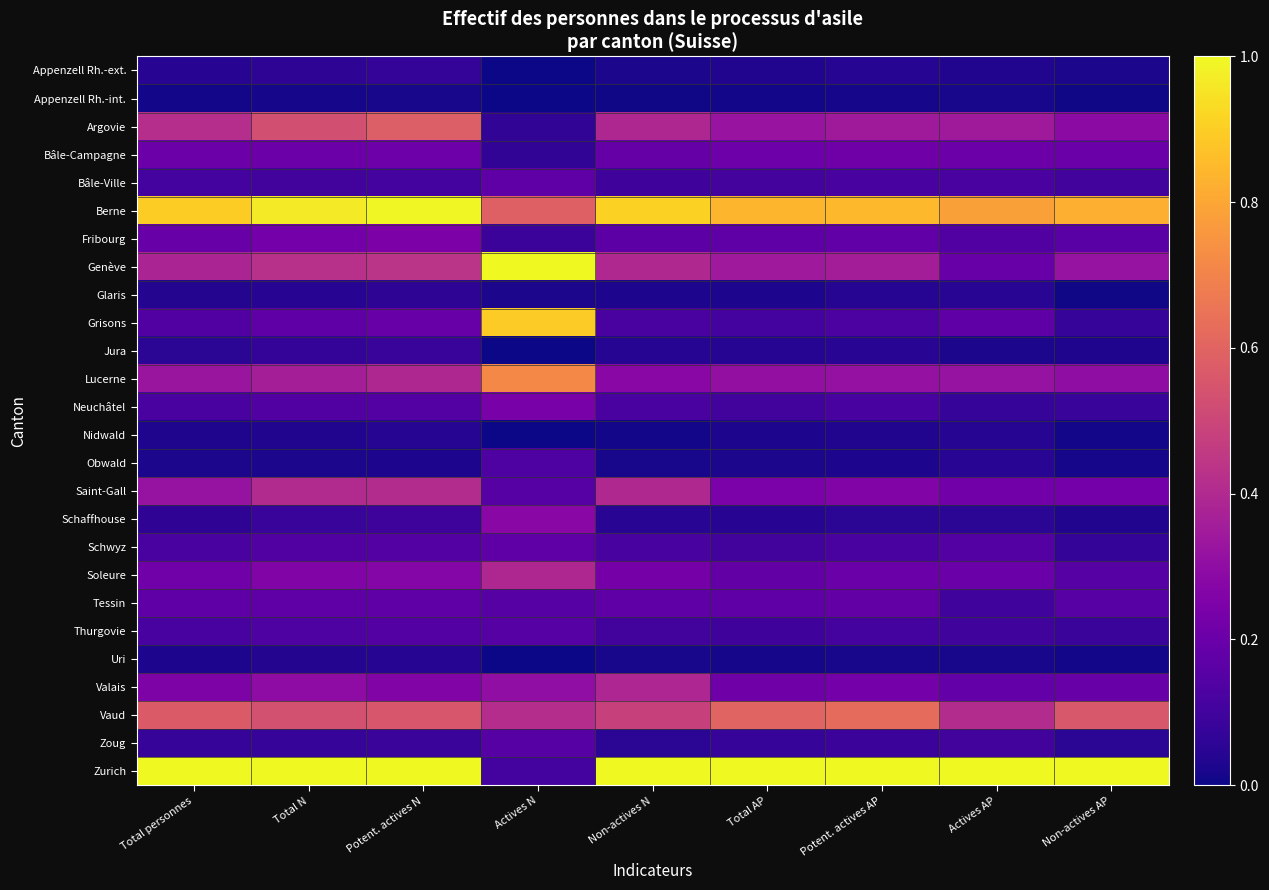

What is the total value across all series at Total AP?

5.4